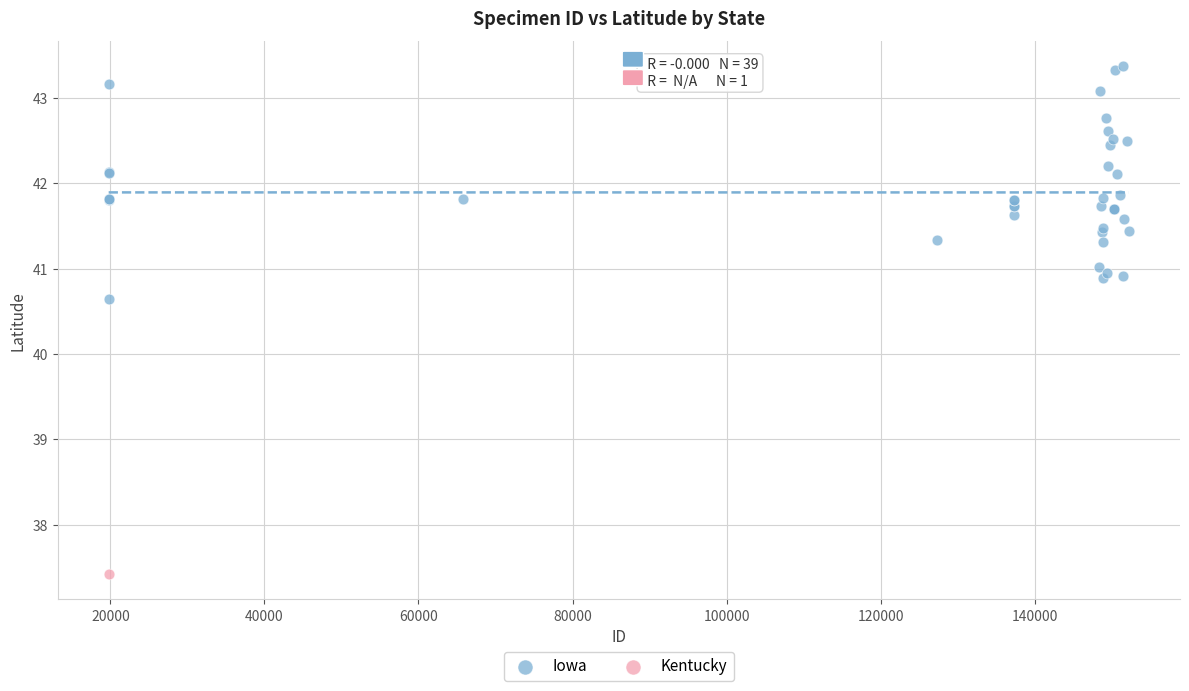

What are all the series names shown in the legend?

Iowa, Kentucky